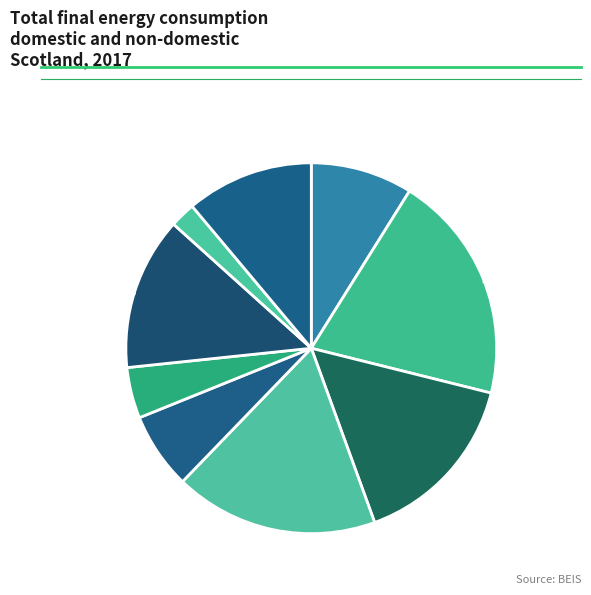

Which category has the smallest portion of the pie?

4: 2.2%